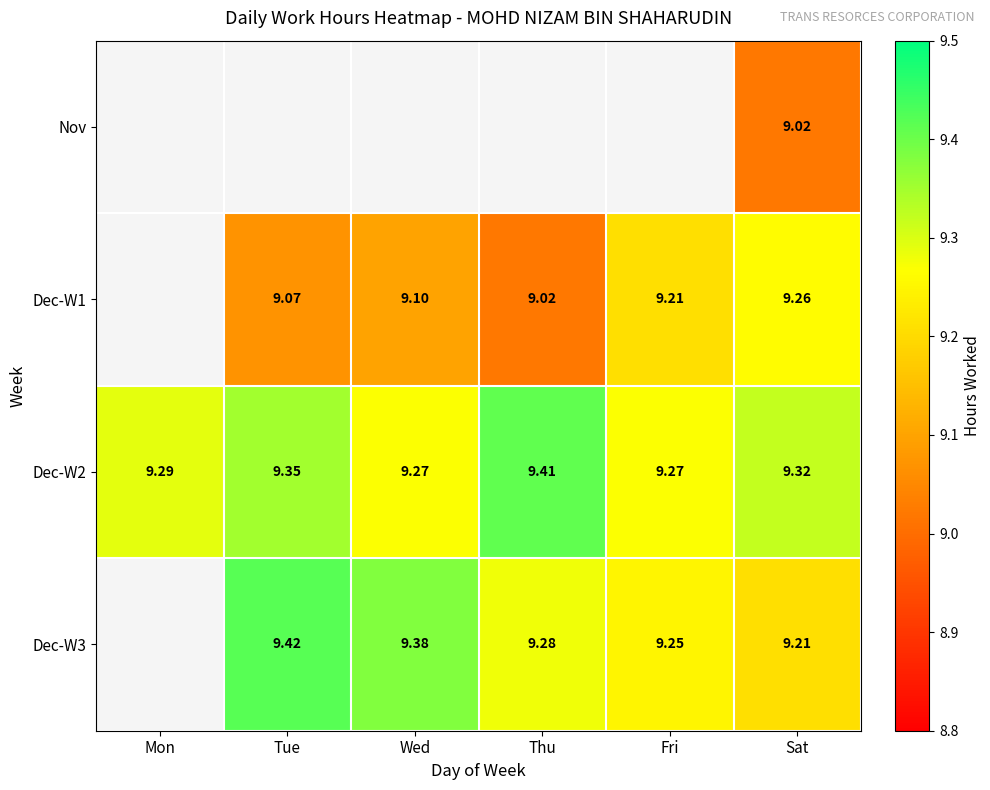

At which label does Dec-W2 reach its peak?

Thu